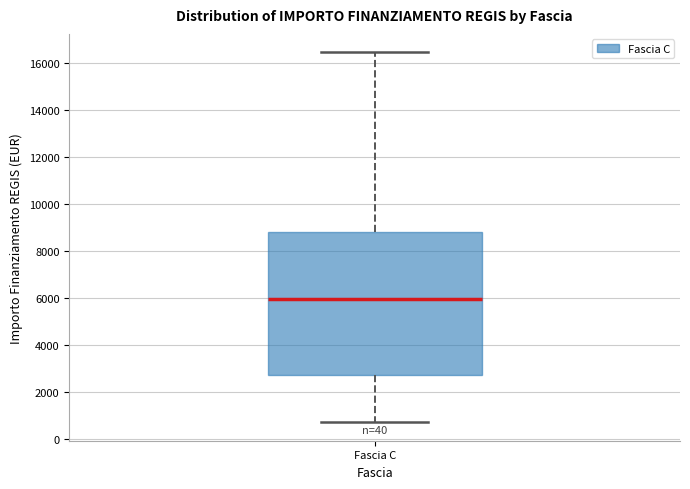

Read this box plot against the y-axis: the position of the median line, the range covered by the box, and the ends of both whiskers. The values are not printed on the chart, so give them approximately, as read against the axis.

median 6000, box 2800 to 8800, whiskers 800 to 16400